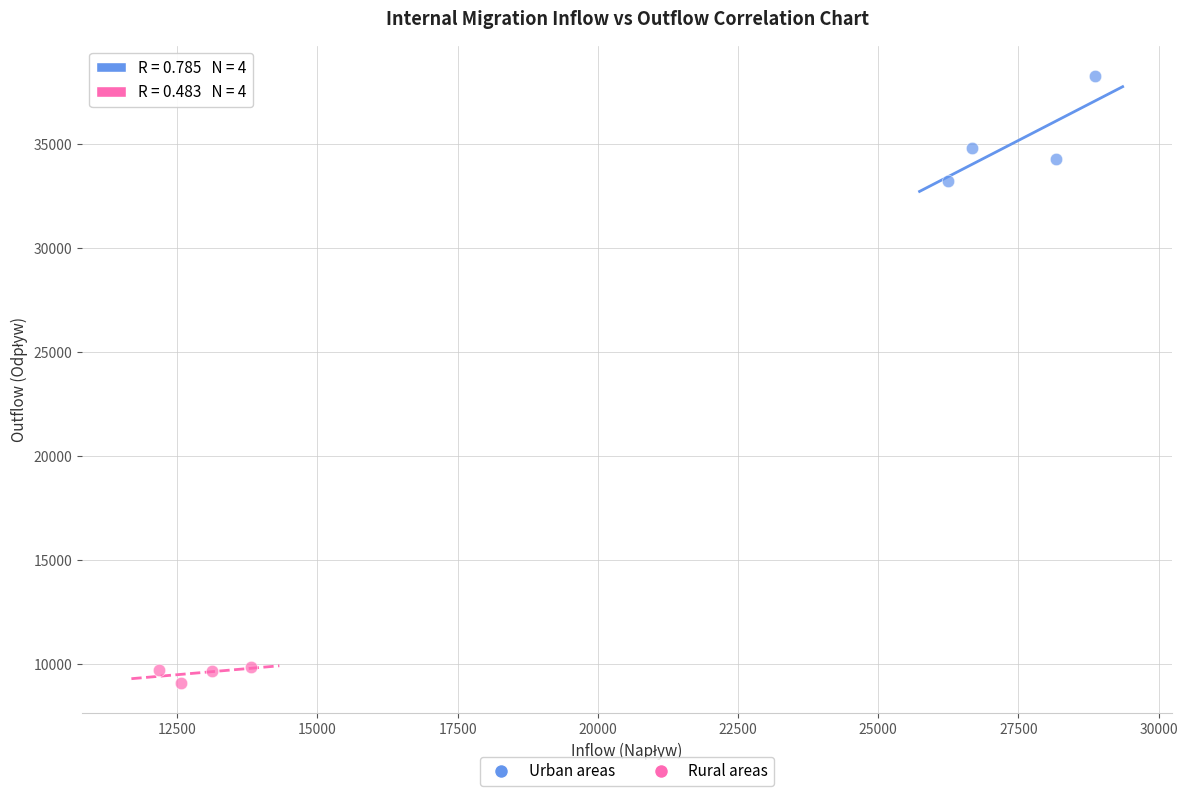

Which series reaches the maximum Y coordinate?

Urban areas